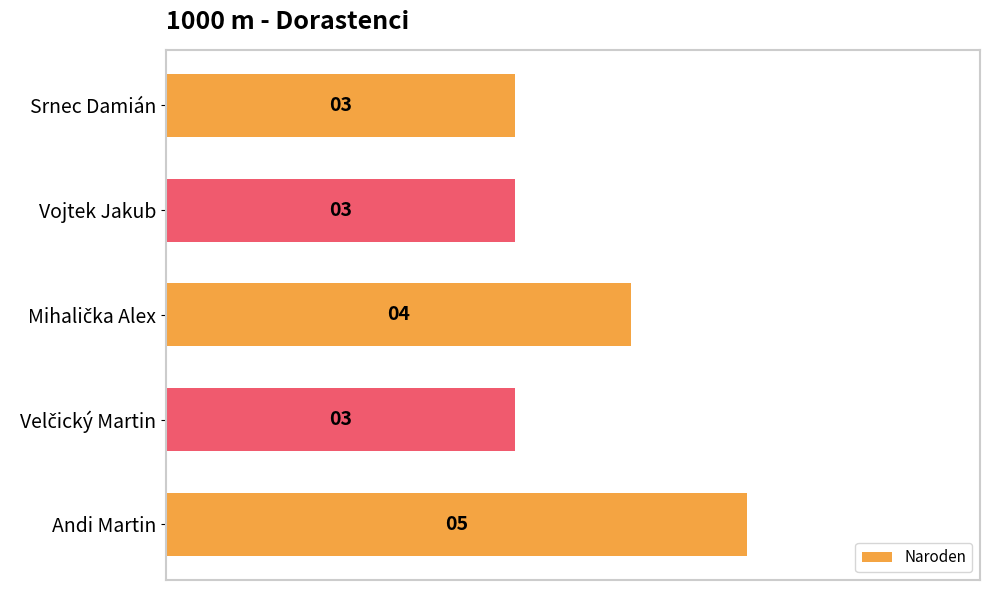

Is it true that the value at Srnec Damián is 3?

True